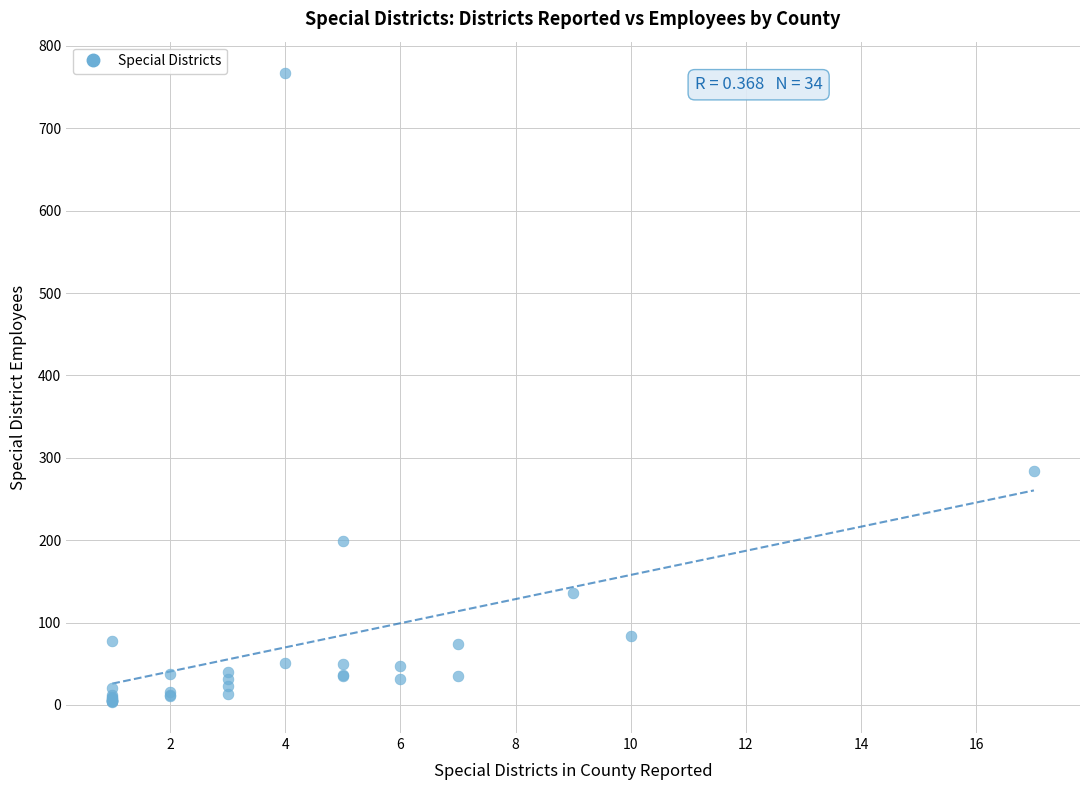

What Y value in the scatter plot is closest to 385?

284